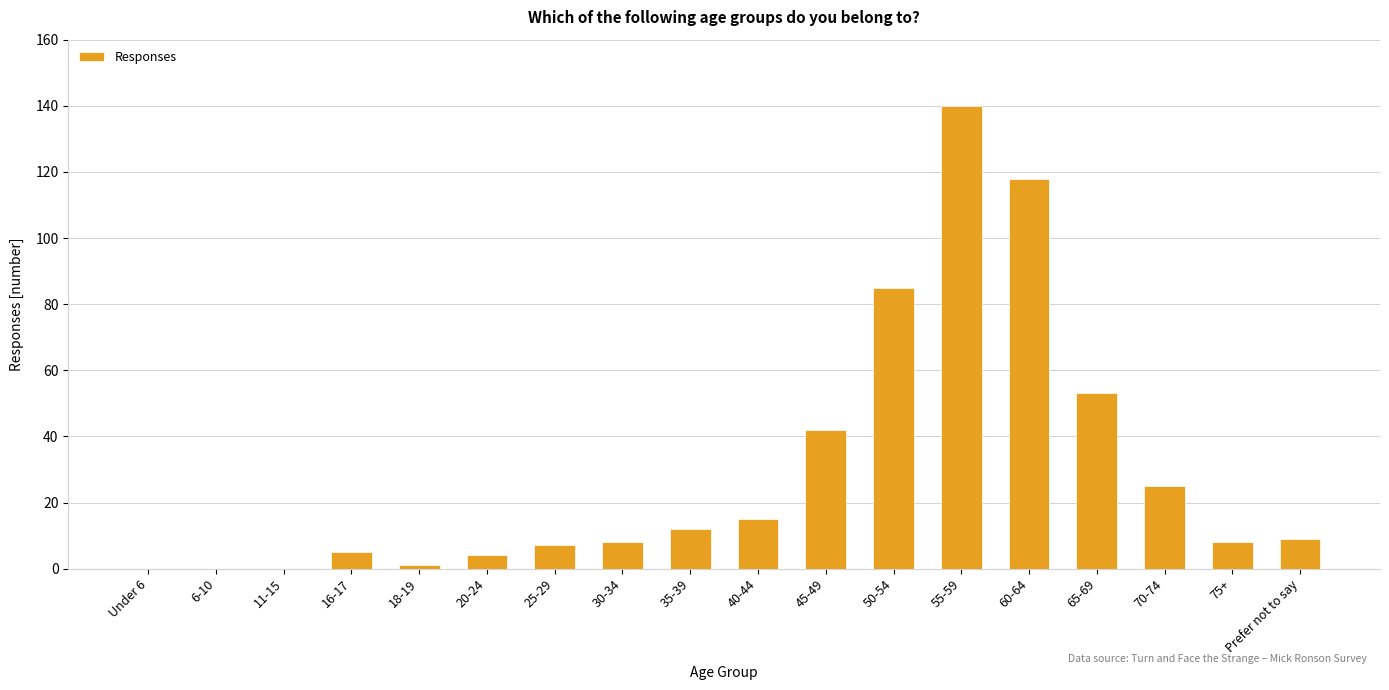

Does the chart contain stacked bars?

No